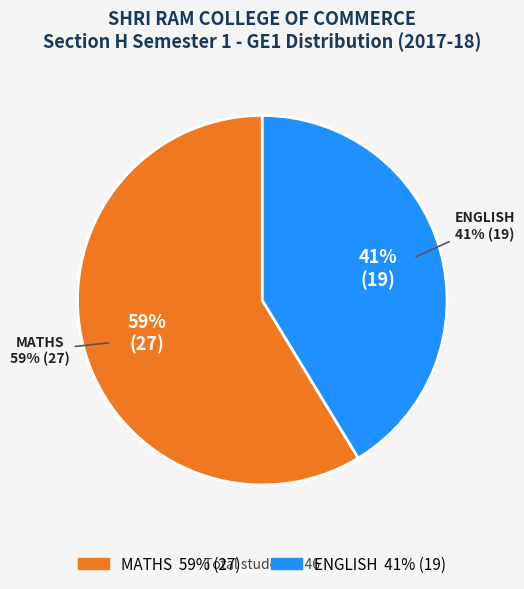

Does any single category account for the majority?

Yes